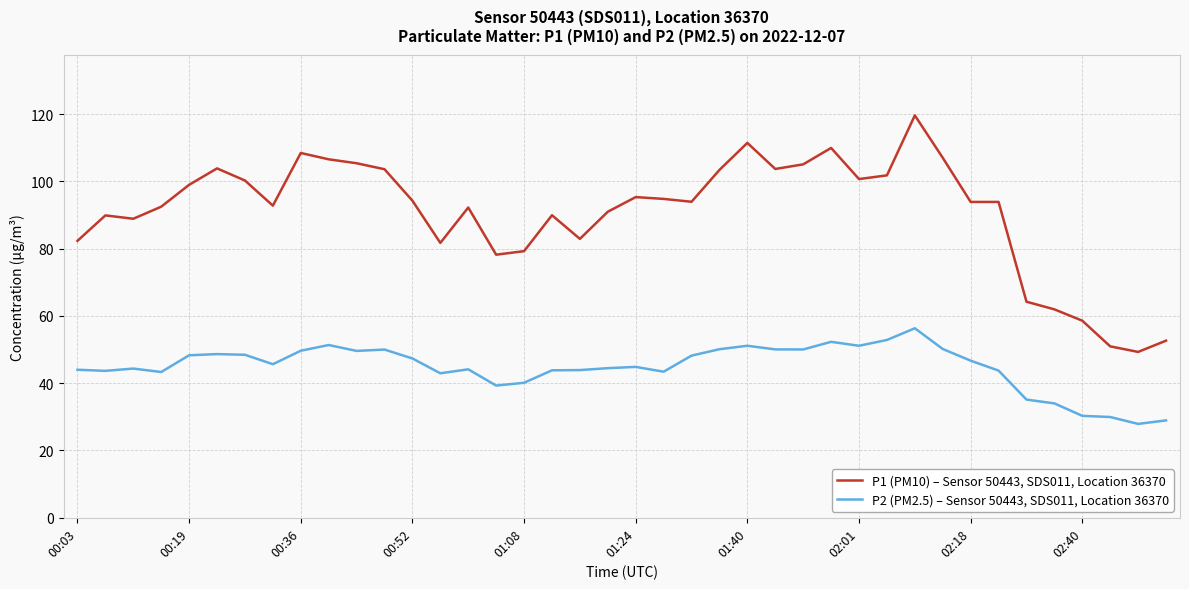

What is the difference between the maximum and minimum values in the P1 (PM10) – Sensor 50443, SDS011, Location 36370 series?

70.3